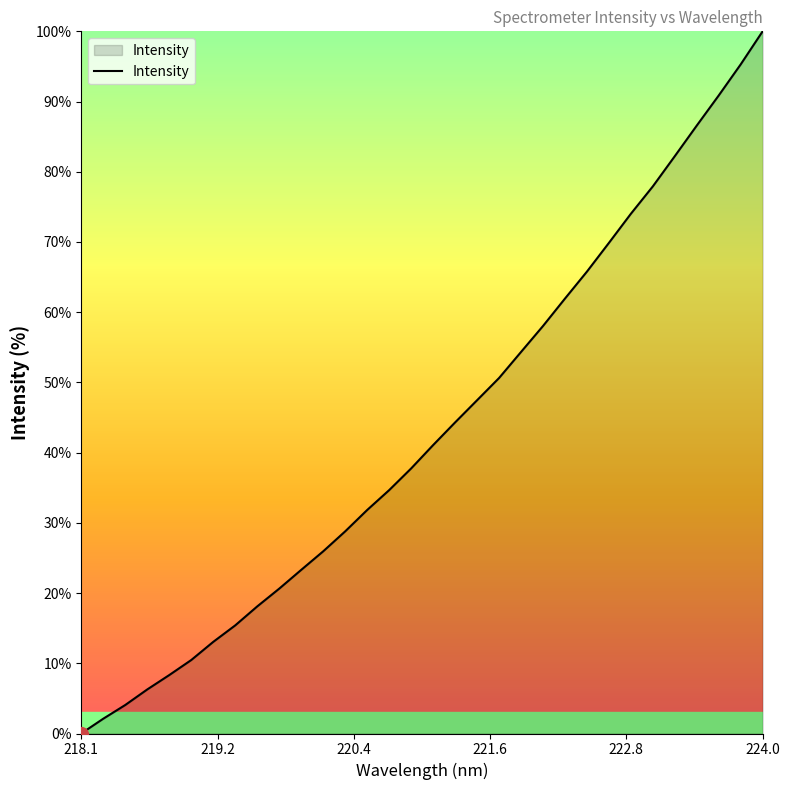

What is the maximum value shown in the chart?

100.0